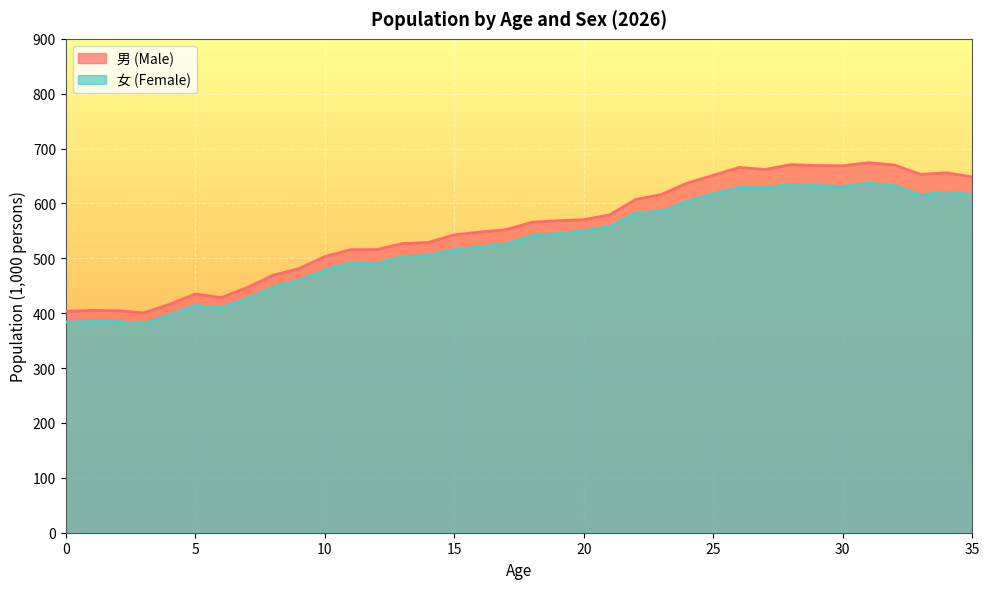

What is the difference between the maximum and minimum values in the 女 (Female) series?

255.6